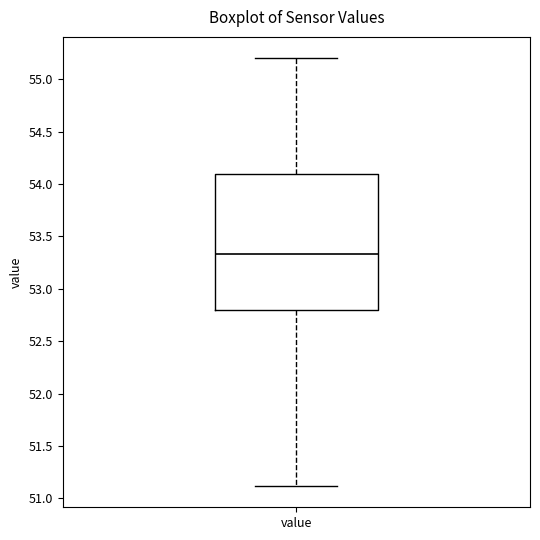

Transcribe this box plot: give where the median line is, the range the box spans, and where the two whiskers end, as read against the y-axis. The values are not printed on the chart, so give them approximately, as read against the axis.

median 53.35, box 52.80 to 54.10, whiskers 51.10 to 55.20